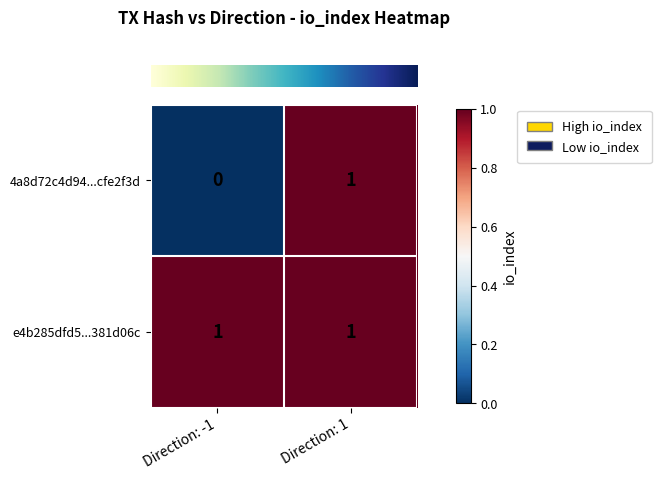

The 4a8d72c4d94...cfe2f3d series shows 1 at Direction: 1. True or false?

True